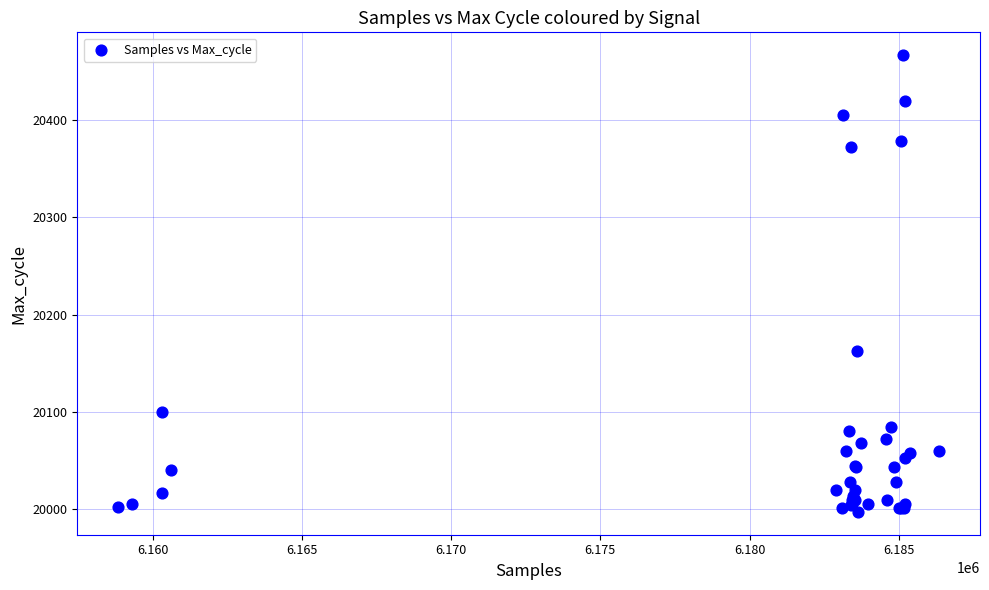

What Y value in the scatter plot is closest to 20232?

20163